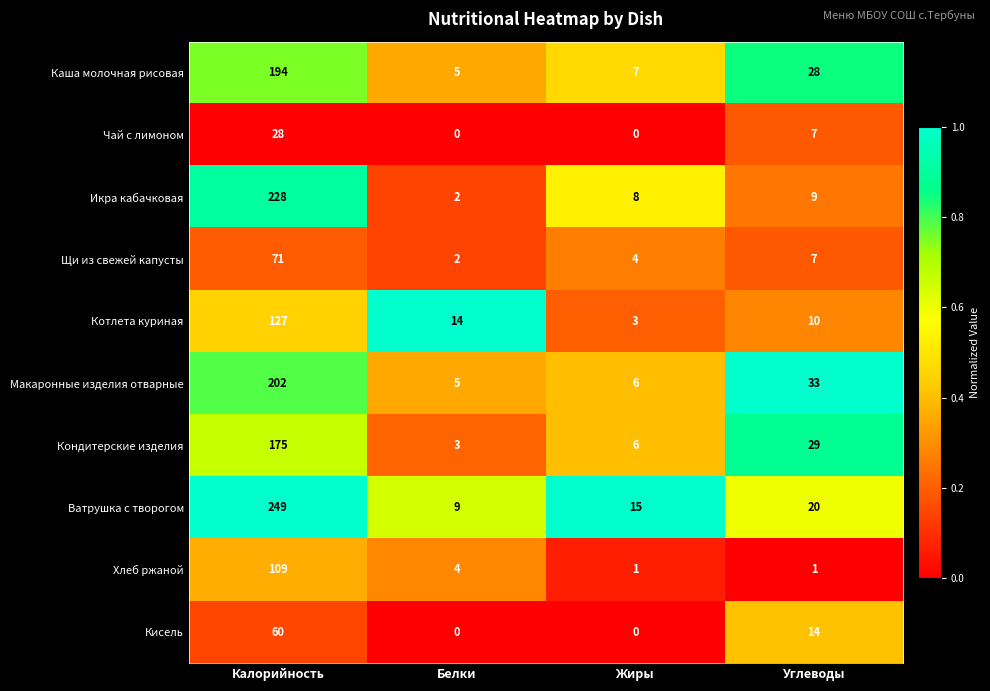

What is the highest value of the Щи из свежей капусты series?

71